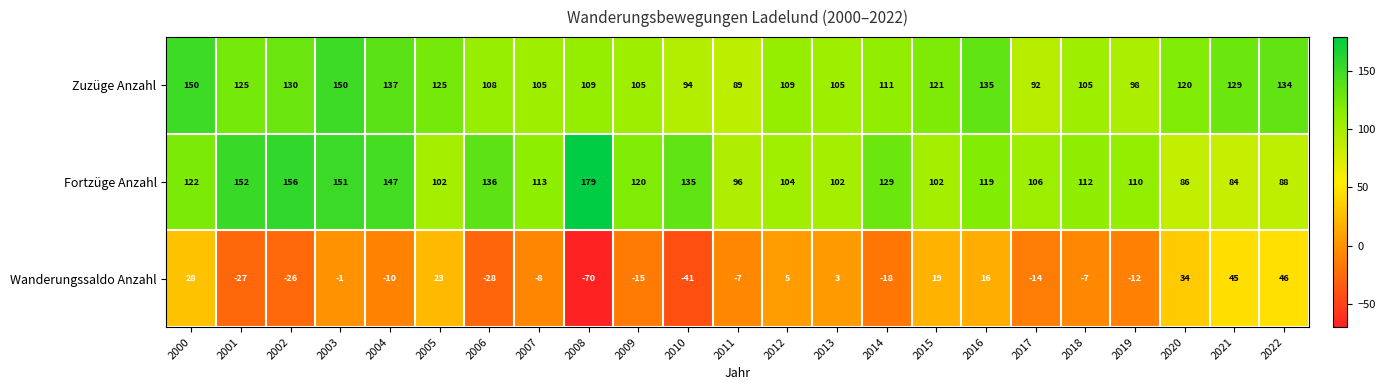

What is the difference between the Fortzüge Anzahl values at 2002 and 2001?

4